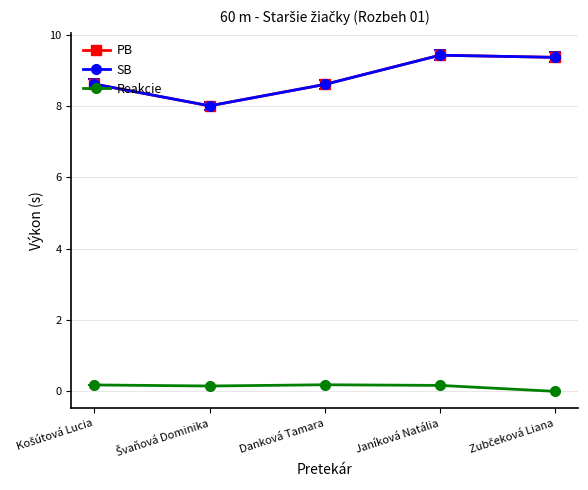

At which label does SB reach its minimum?

Švaňová Dominika